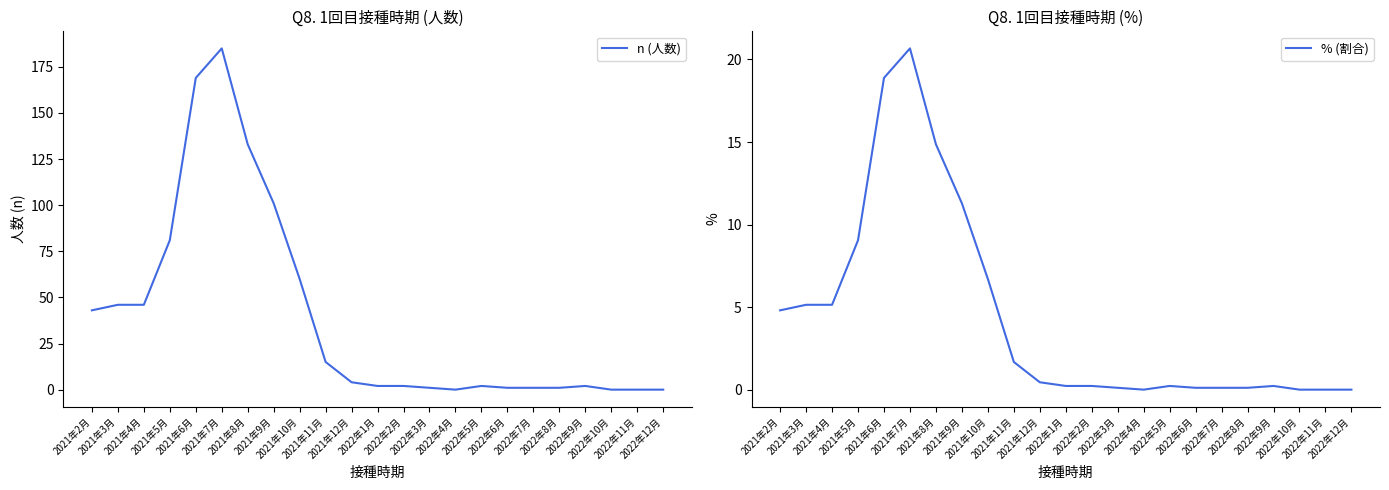

How many values in the % (割合) series exceed 0?

19